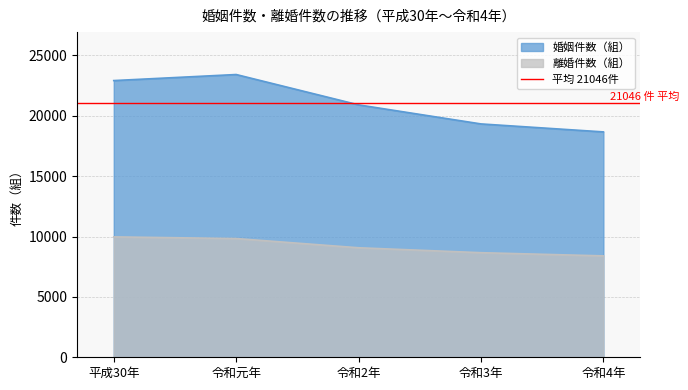

At which label does 婚姻件数（組） reach its peak?

令和元年